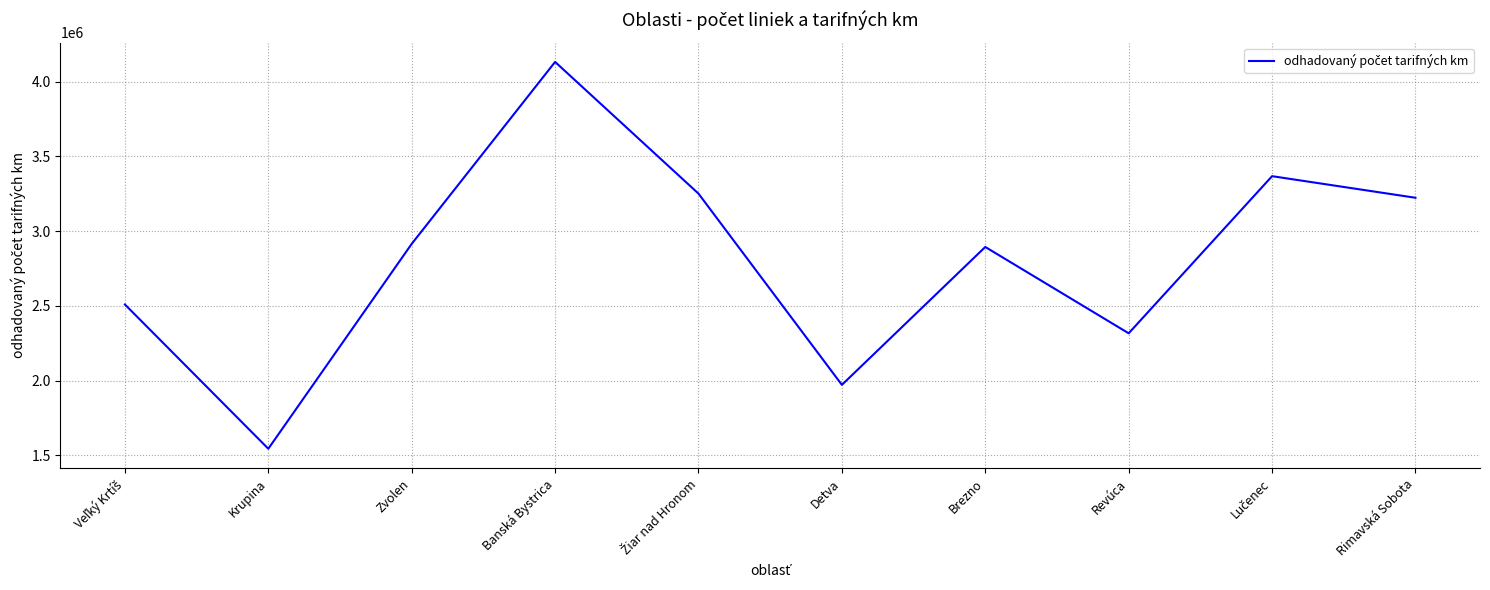

Where is the first local maximum?

Banská Bystrica